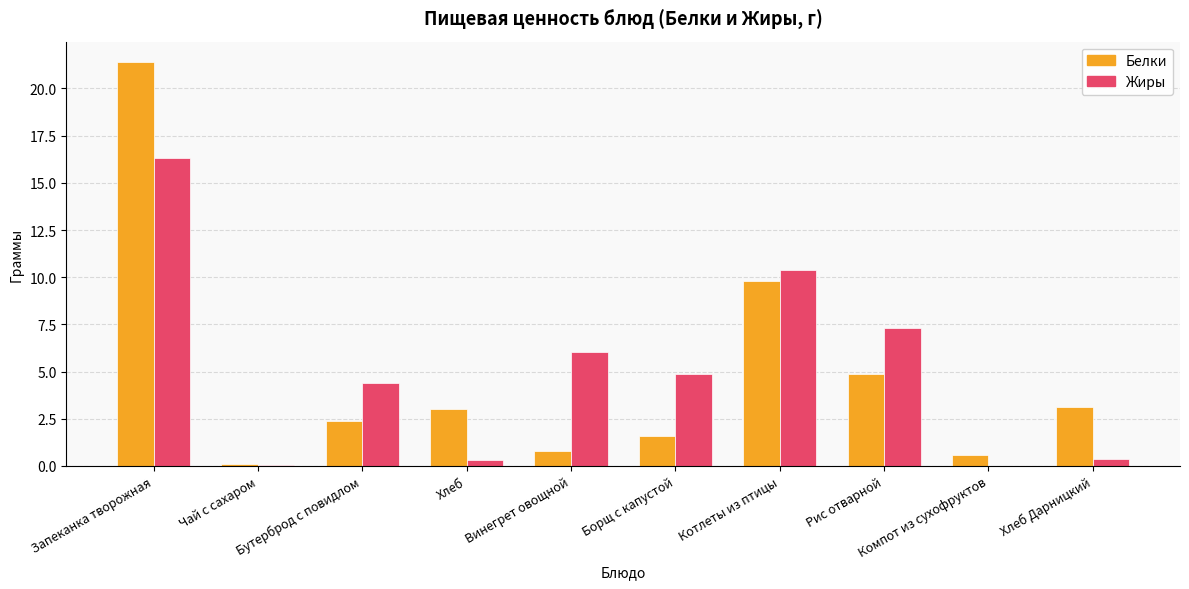

What is the sum of all Белки values?

47.7